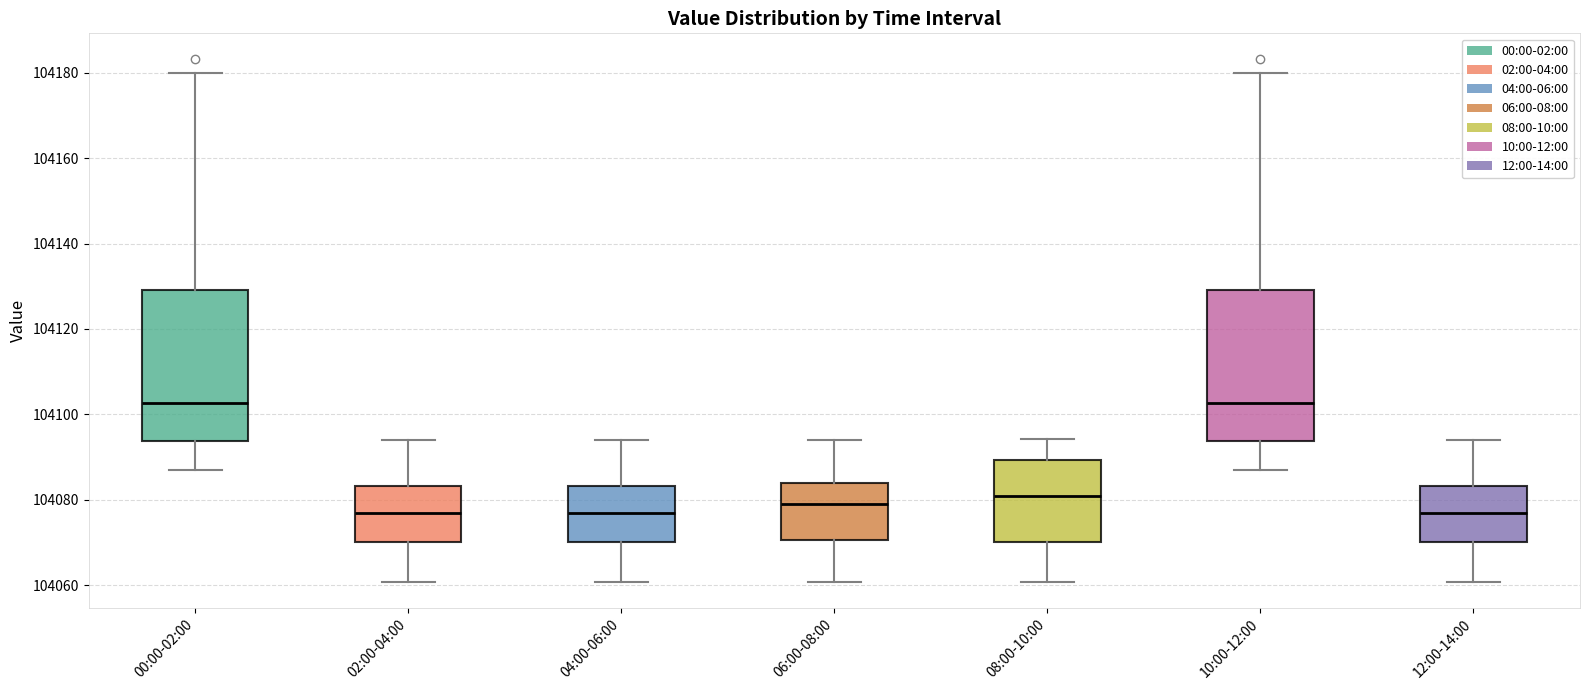

Reading left to right, transcribe this box plot: for each box, give where its median line is, the range the box spans, and where its two whiskers end, as read against the y-axis. The values are not printed on the chart, so give them approximately, as read against the axis.

00:00-02:00: median 104102, box 104094 to 104130, whiskers 104086 to 104180
02:00-04:00: median 104076, box 104070 to 104084, whiskers 104060 to 104094
04:00-06:00: median 104076, box 104070 to 104084, whiskers 104060 to 104094
06:00-08:00: median 104080, box 104070 to 104084, whiskers 104060 to 104094
08:00-10:00: median 104080, box 104070 to 104090, whiskers 104060 to 104094
10:00-12:00: median 104102, box 104094 to 104130, whiskers 104086 to 104180
12:00-14:00: median 104076, box 104070 to 104084, whiskers 104060 to 104094